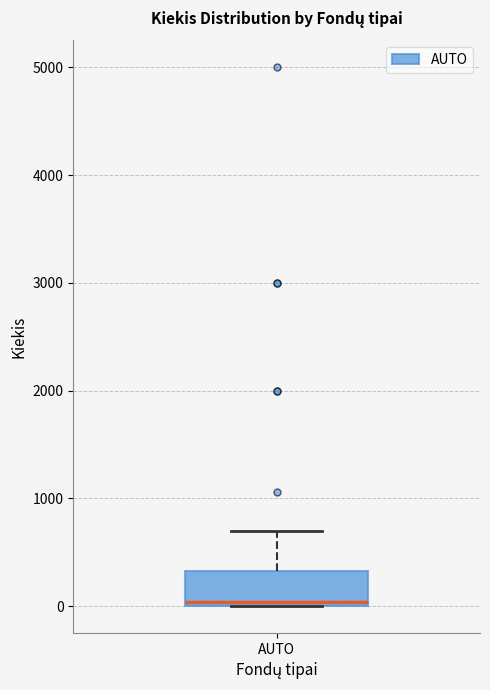

Read this box plot against the y-axis: the position of the median line, the range covered by the box, and the ends of both whiskers. The values are not printed on the chart, so give them approximately, as read against the axis.

median 0 (just above the box's lower edge), box 0 to 300, whiskers 0 to 700